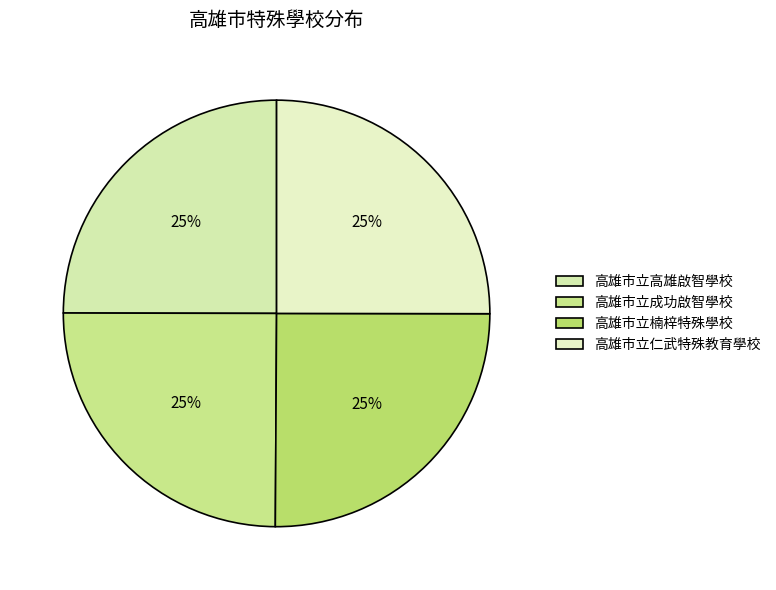

Does any single category account for the majority?

No